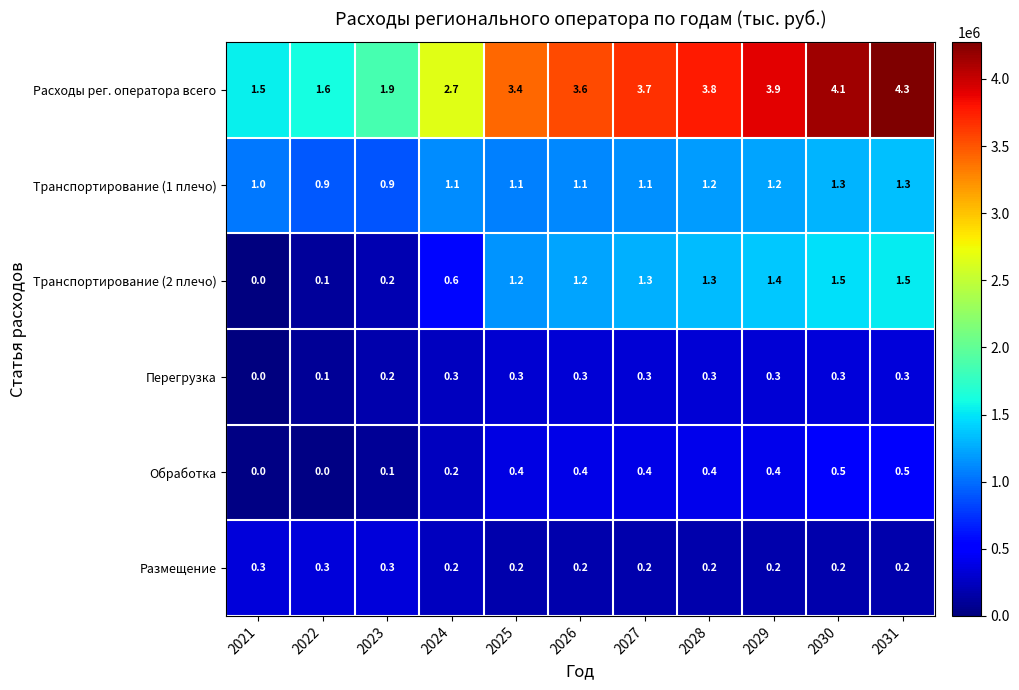

How many values in Перегрузка are above zero?

10